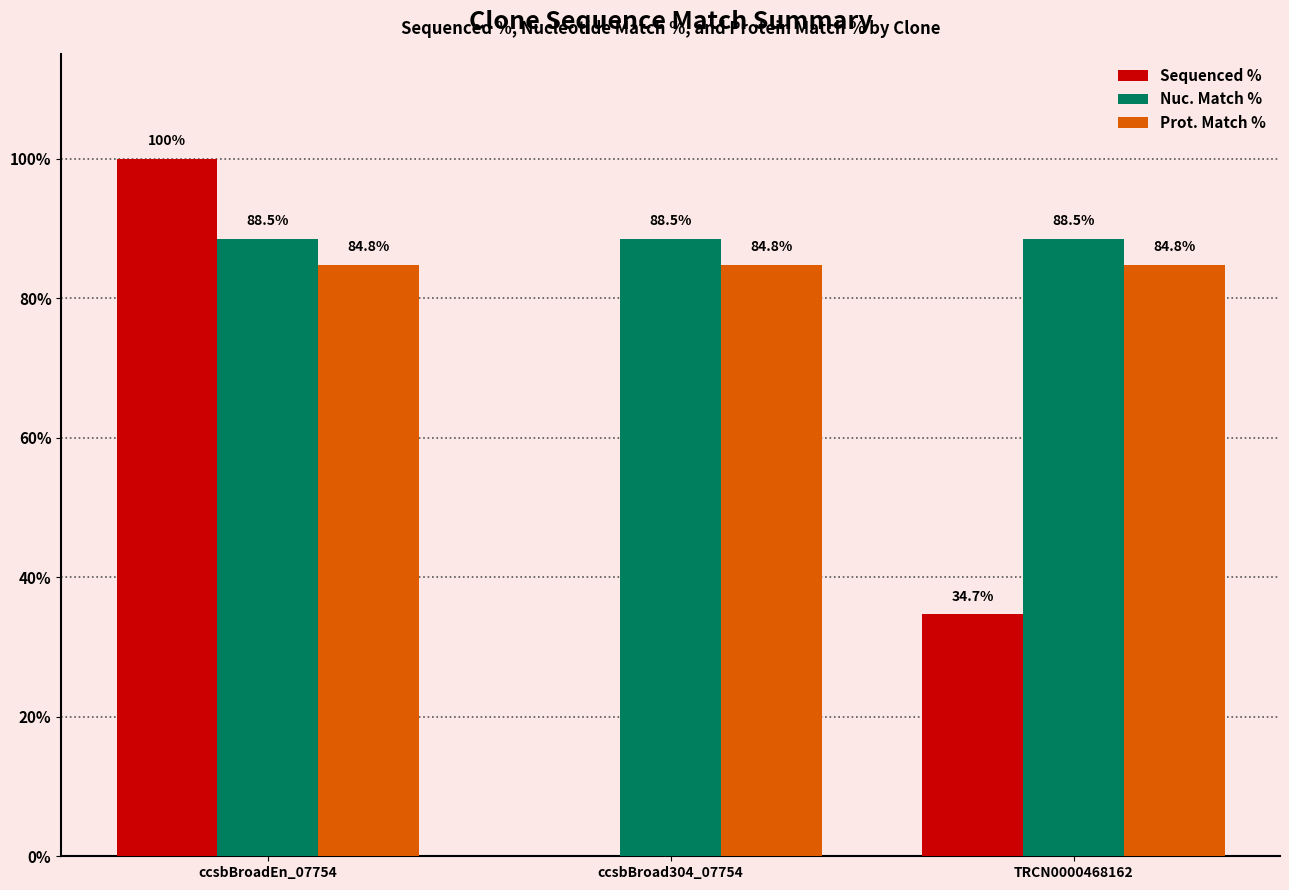

Where does the Sequenced % series first go above 34?

ccsbBroadEn_07754